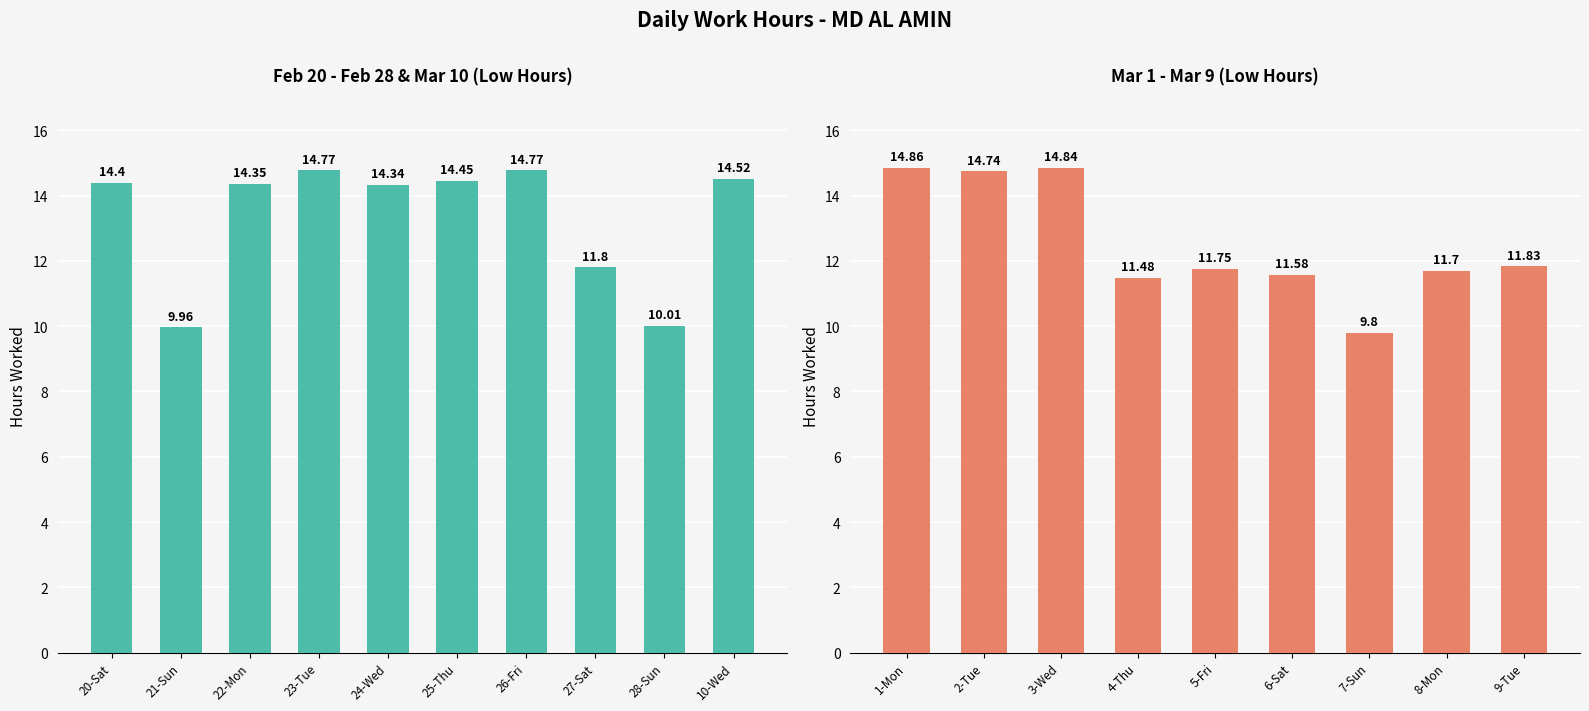

What is the label of the 15th bar from the right?

24-Wed